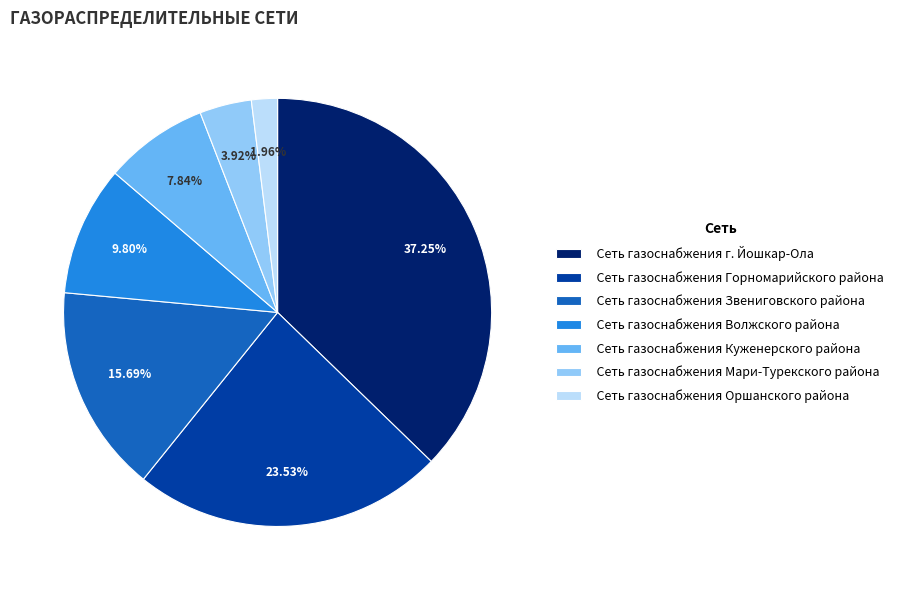

What is the smallest slice in the pie chart?

Сеть газоснабжения Оршанского района